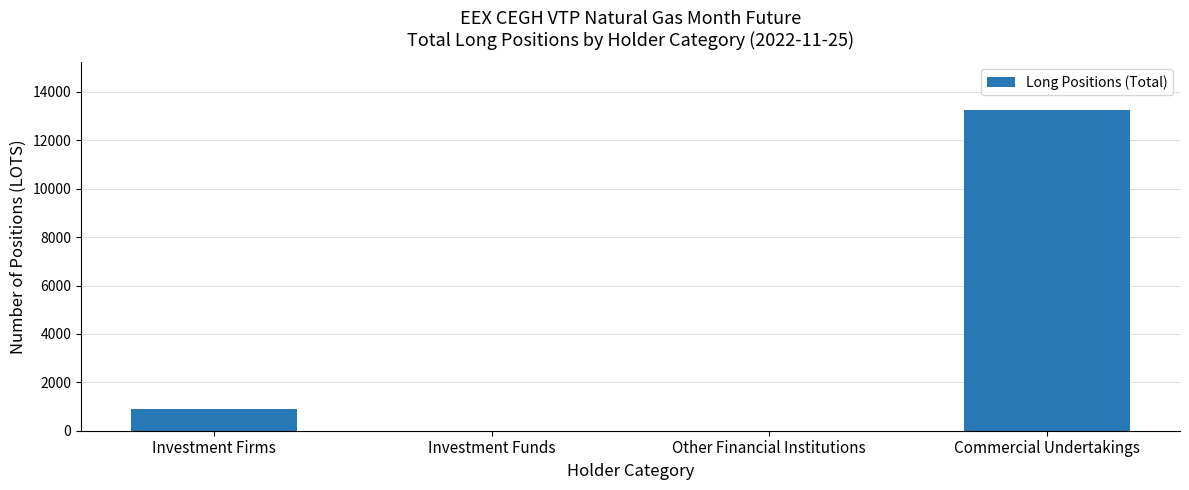

What value does the data have at Investment Firms?

885